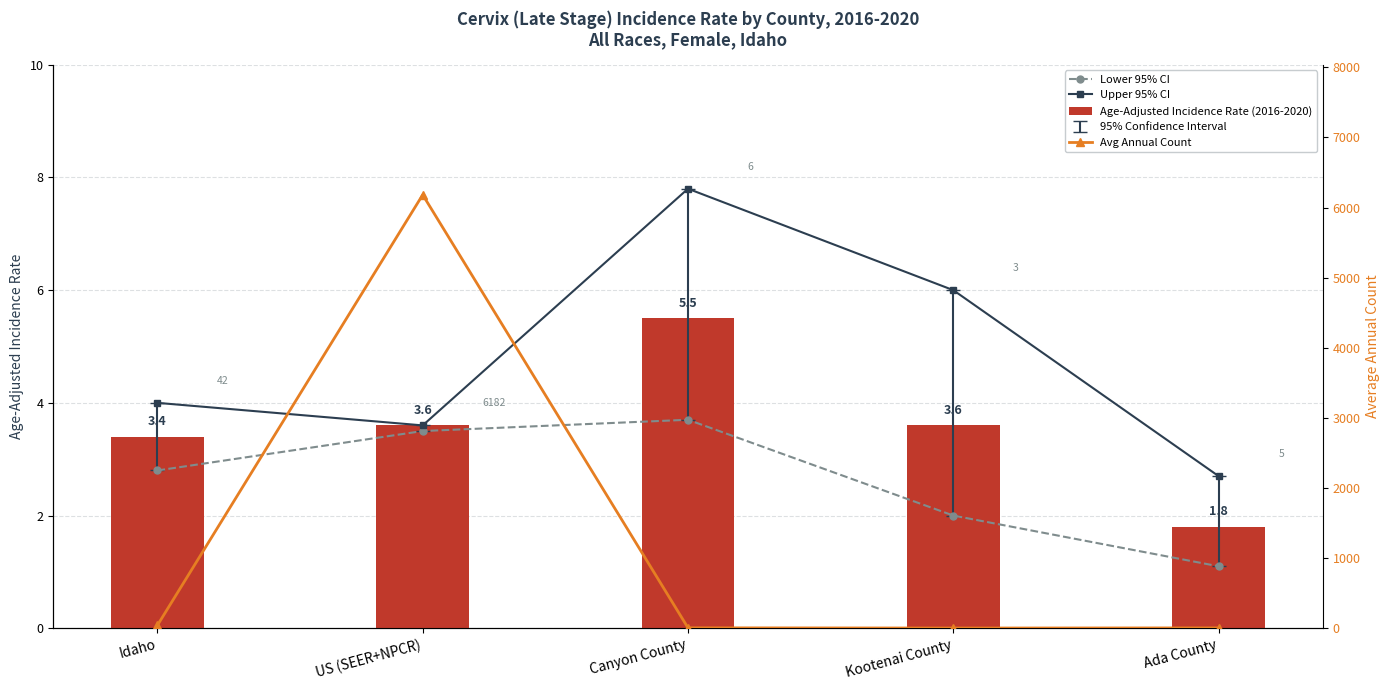

What is the smallest value displayed?

1.1